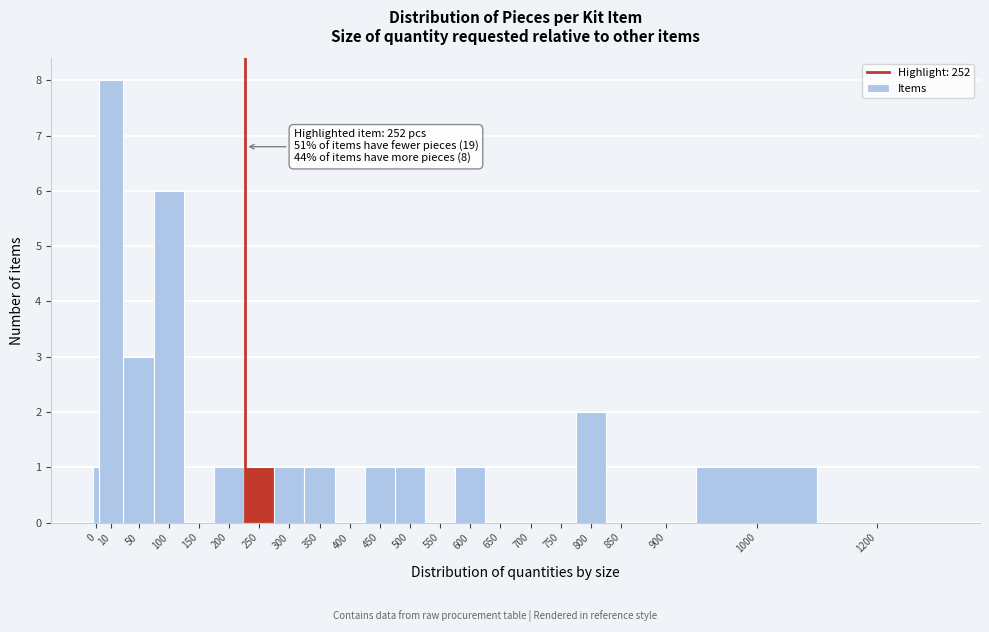

Reading right to left, list all the values displayed in this chart.

1200=0	1000=1	900=0	850=0	800=2	750=0	700=0	650=0	600=1	550=0	500=1	450=1	400=0	350=1	300=1	250=1	200=1	150=0	100=6	50=3	10=8	0=1